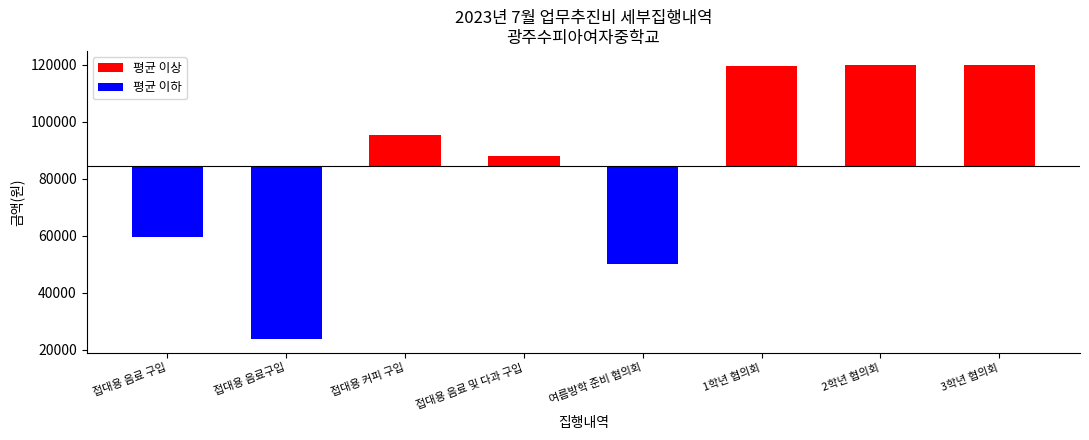

What is the difference between the second highest and second lowest values?

70000